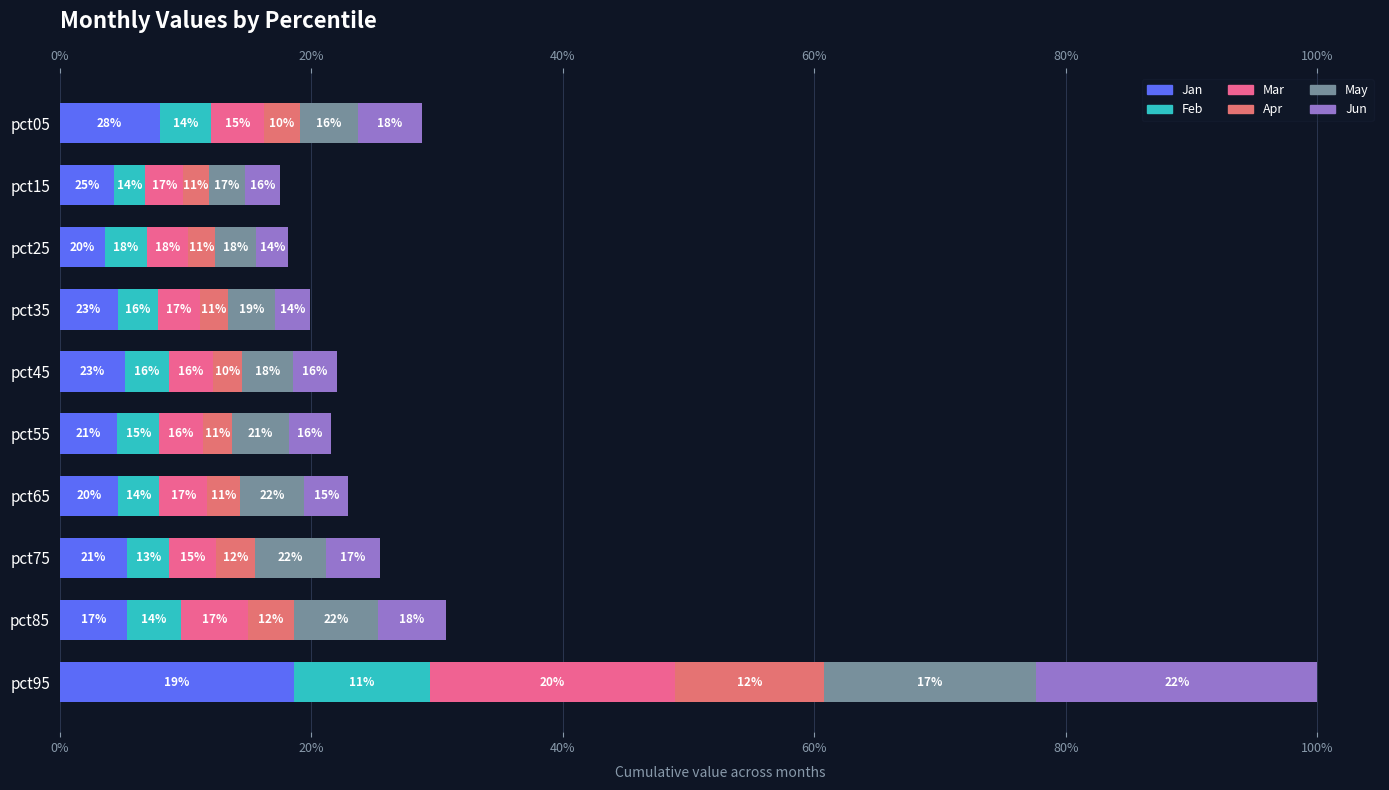

What is the value of the Jun bar at the 3rd from the left?

0.1